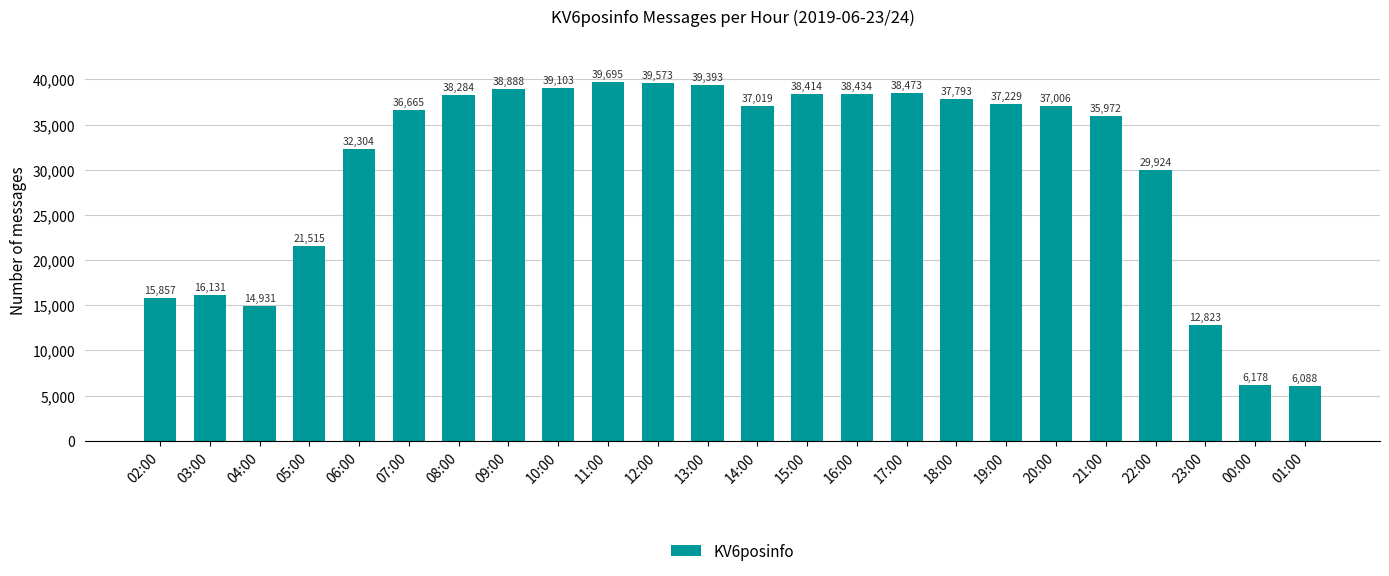

What is the label of the 1st bar from the left?

02:00